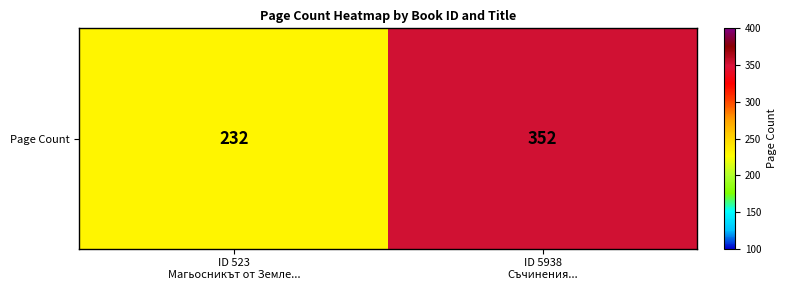

What is the average value?

292